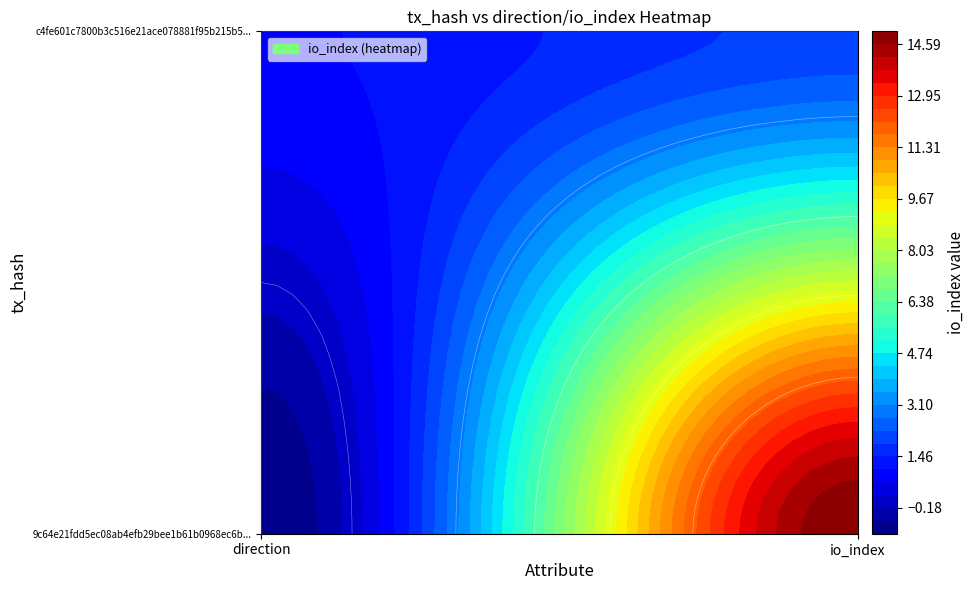

Which series has the largest total across all categories?

9c64e21fdd5ec08ab4efb29bee1b61b0968ec6b